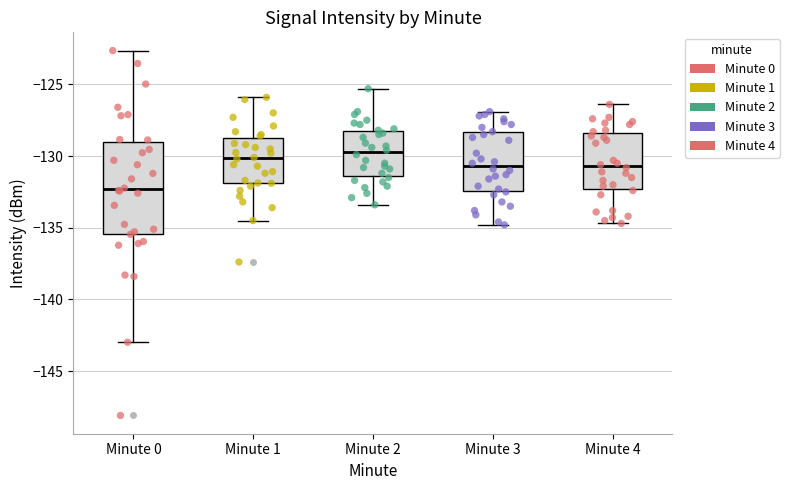

Reading left to right, read every box against the y-axis: the position of its median line, the range the box covers, and the ends of its whiskers. The values are not printed on the chart, so give them approximately, as read against the axis.

Minute 0: median -132.5, box -135.5 to -129.0, whiskers -143.0 to -122.5
Minute 1: median -130.0, box -132.0 to -128.5, whiskers -134.5 to -126.0
Minute 2: median -129.5, box -131.5 to -128.0, whiskers -133.5 to -125.5
Minute 3: median -130.5, box -132.5 to -128.5, whiskers -135.0 to -127.0
Minute 4: median -130.5, box -132.5 to -128.5, whiskers -134.5 to -126.5